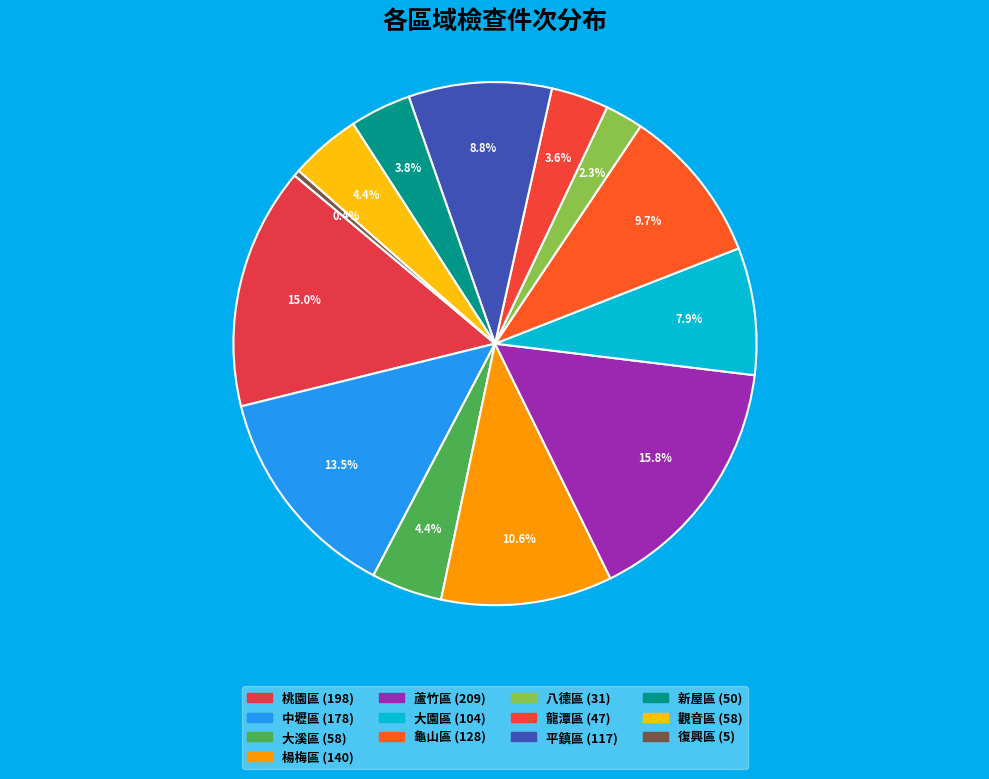

Which category has the biggest portion of the pie?

蘆竹區